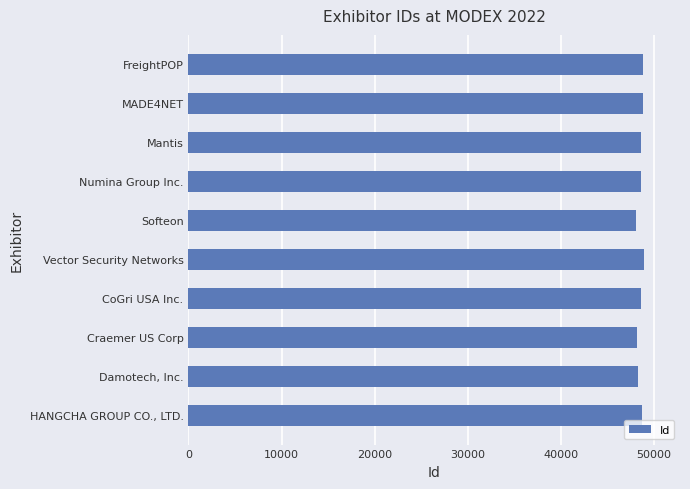

What is the difference between the second highest and minimum values?

712